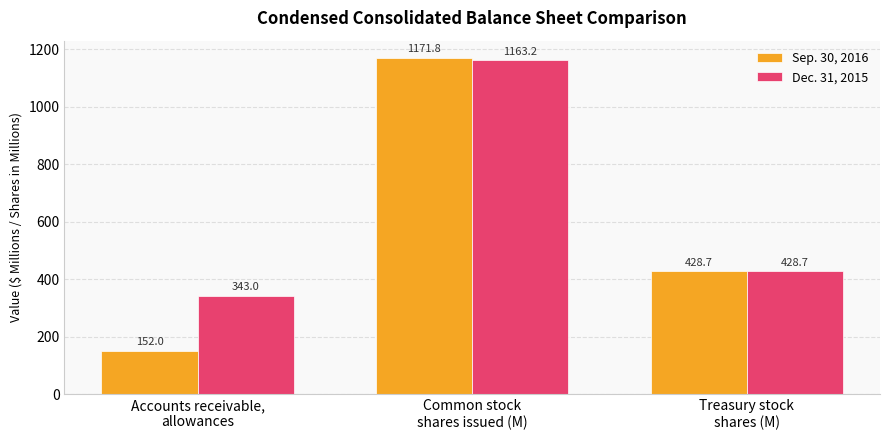

The value of Sep. 30, 2016 at Treasury stock
shares (M) is 287.9. True or false?

False